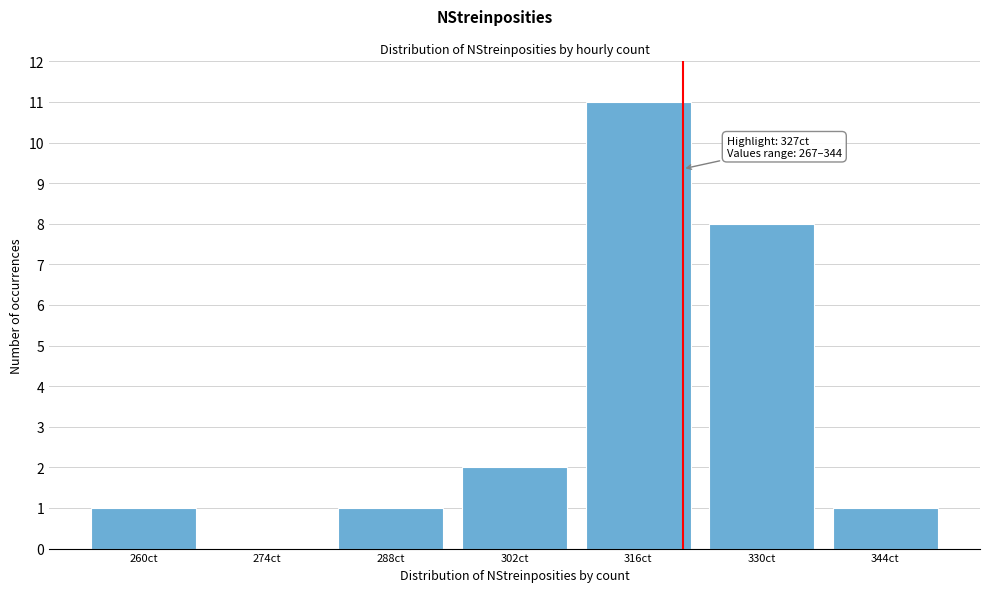

Reading left to right, extract all data points from this chart.

260ct=1	274ct=0	288ct=1	302ct=2	316ct=11	330ct=8	344ct=1